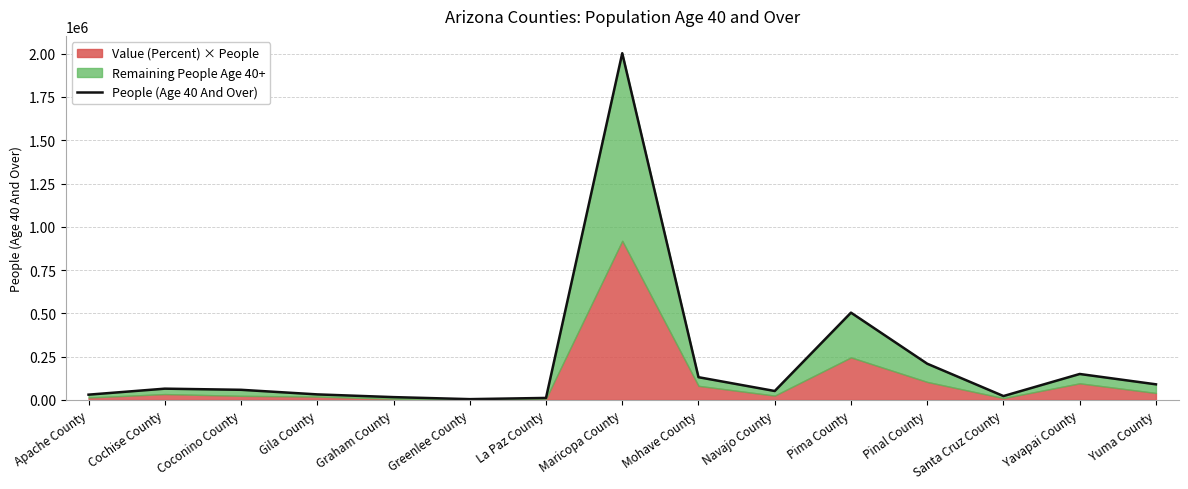

The chart shows a value of 15730 at Graham County. True or false?

True